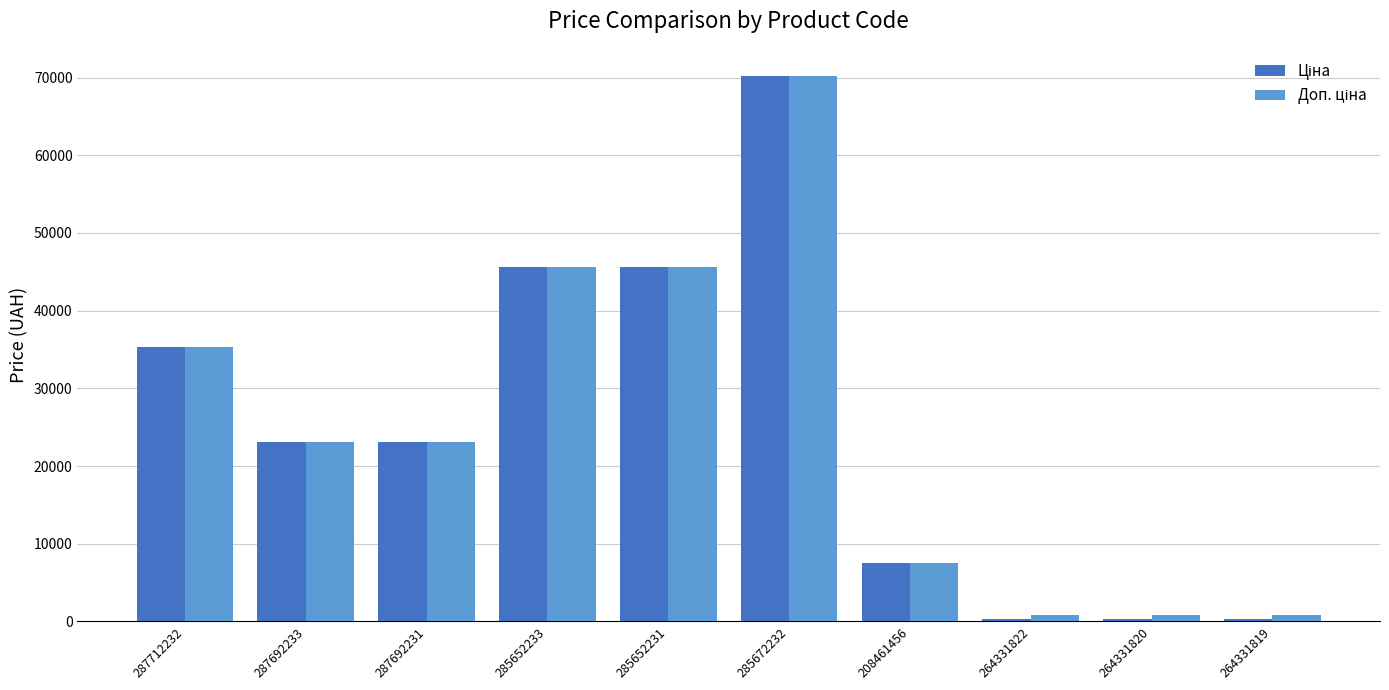

What is the total value across all series at 285652231?

91345.1